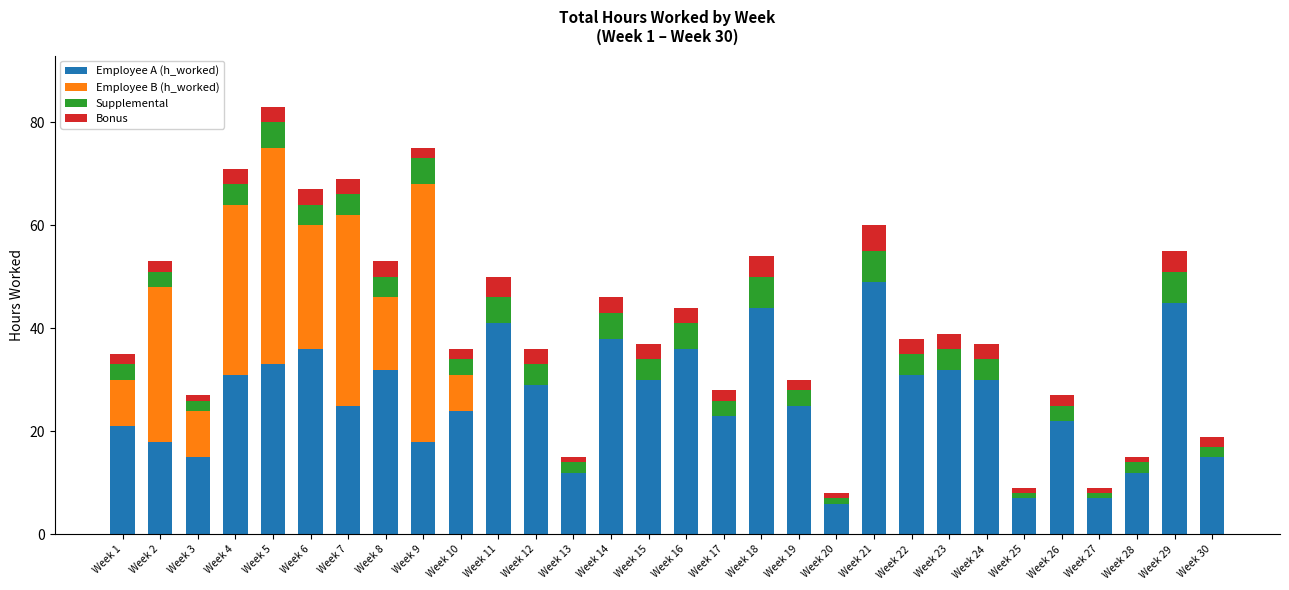

What is the average value of the Employee A (h_worked) series?

26